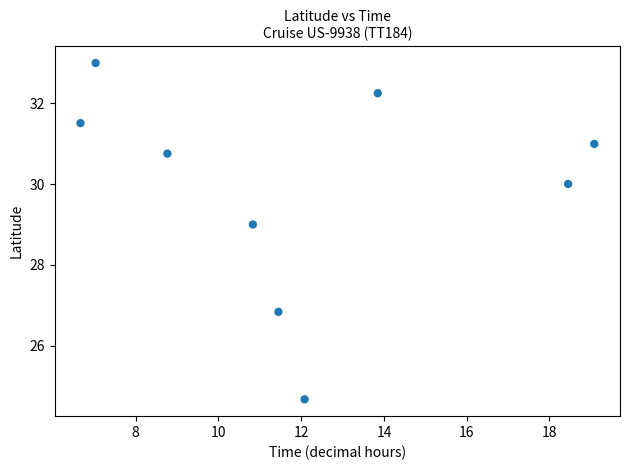

What is the average Y value?

29.9